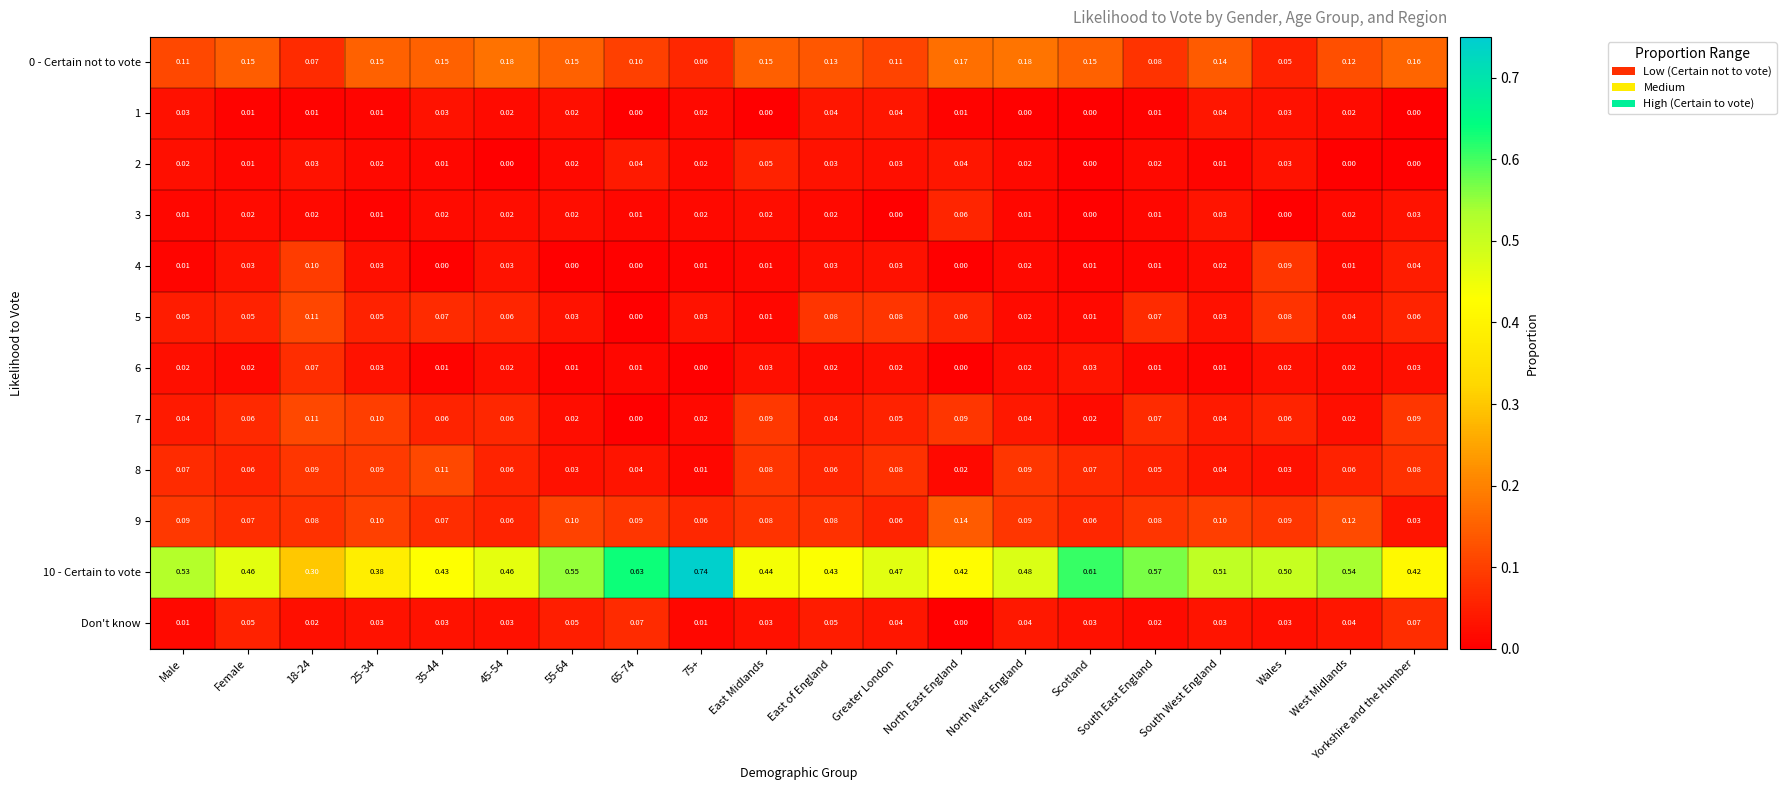

Is the value of Don't know at Scotland greater than the value of 8 at North East England?

Yes